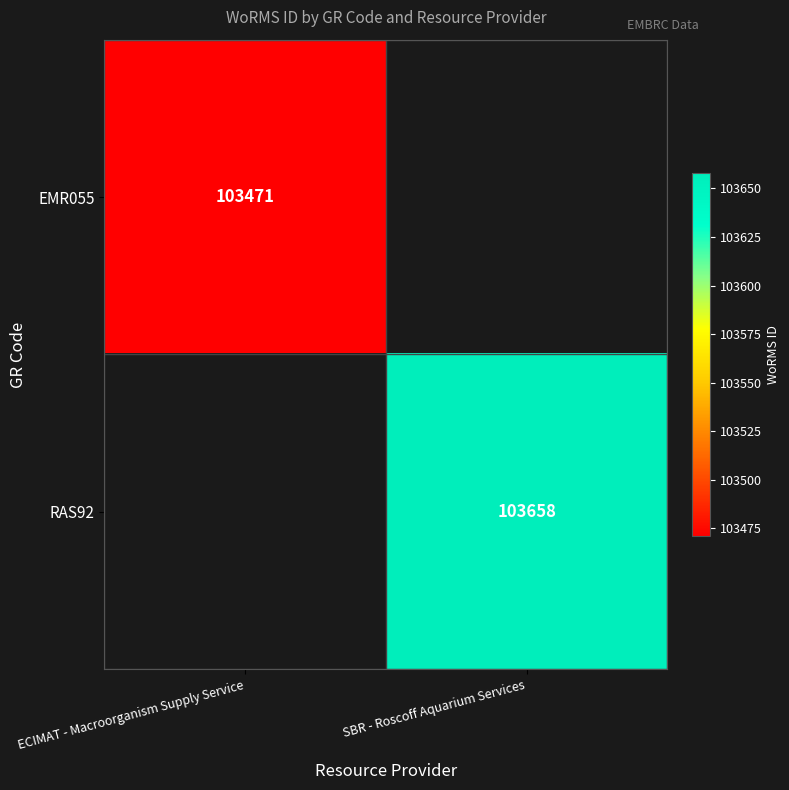

Between ECIMAT - Macroorganism Supply Service and SBR - Roscoff Aquarium Services, which is larger?

SBR - Roscoff Aquarium Services